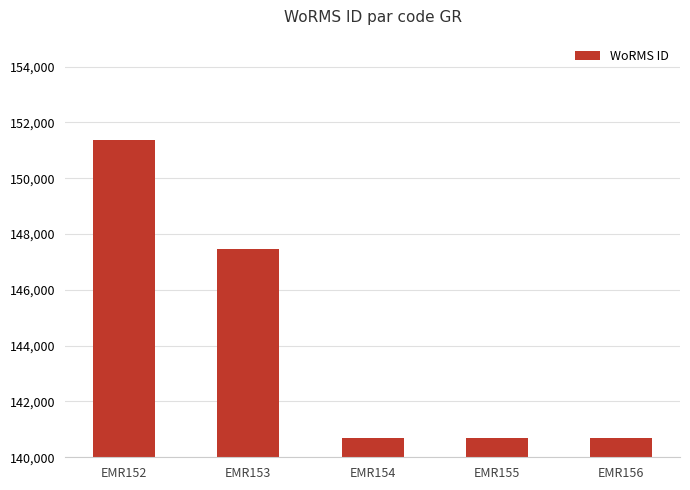

How many series are shown in this chart?

1